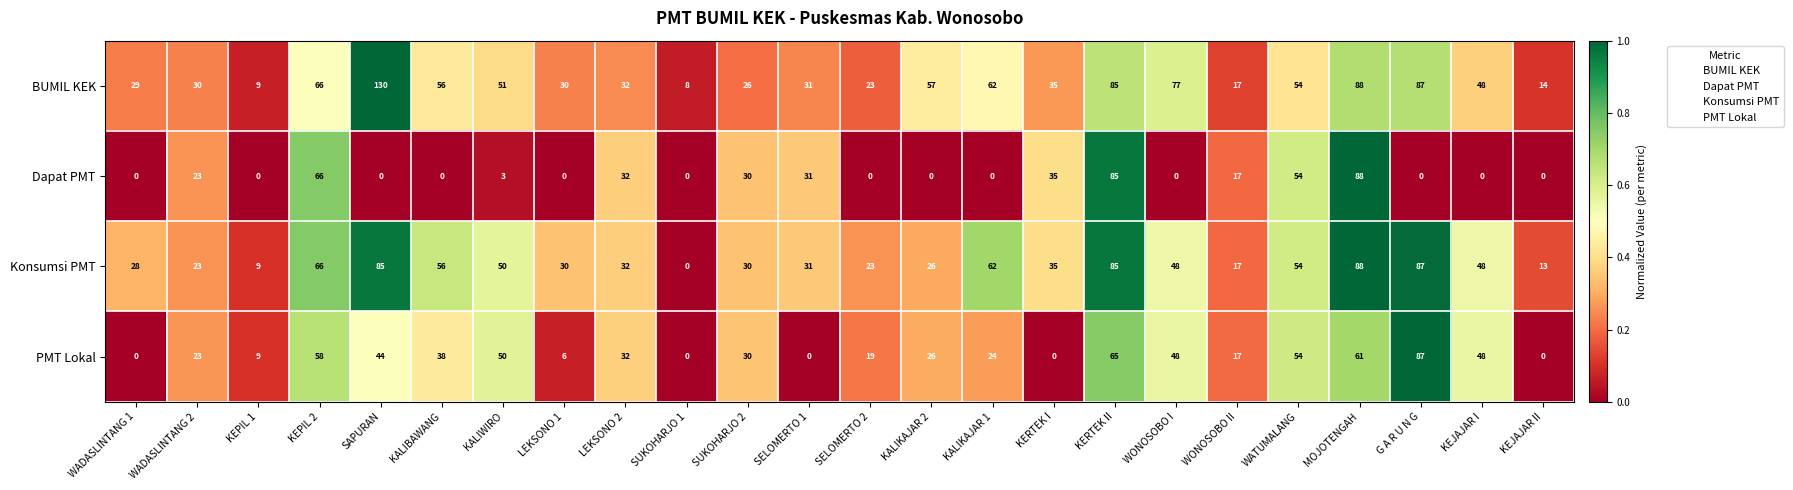

Between SAPURAN and SELOMERTO 1, which series saw the biggest shift?

BUMIL KEK